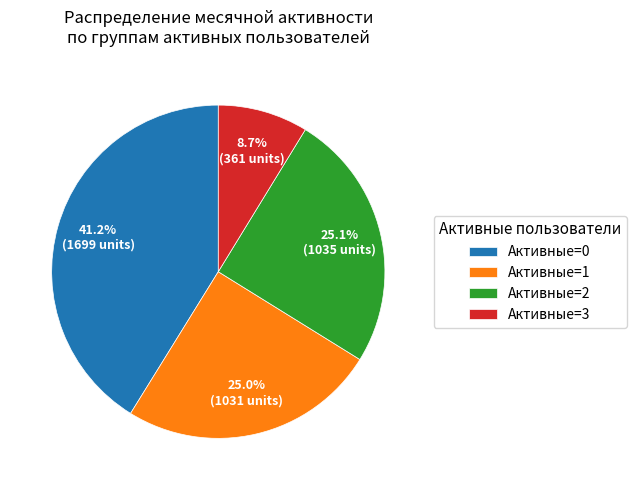

To the nearest percent, what is the difference between the largest and smallest slice percentages?

32%